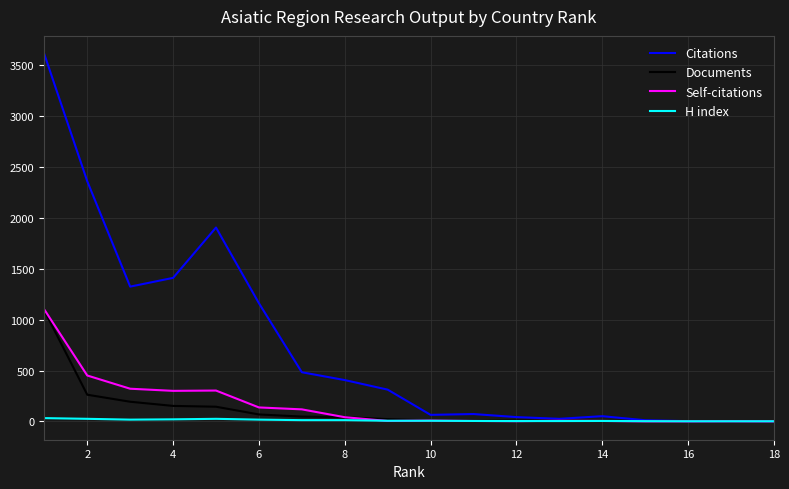

How many values in the Self-citations series are below 8?

9